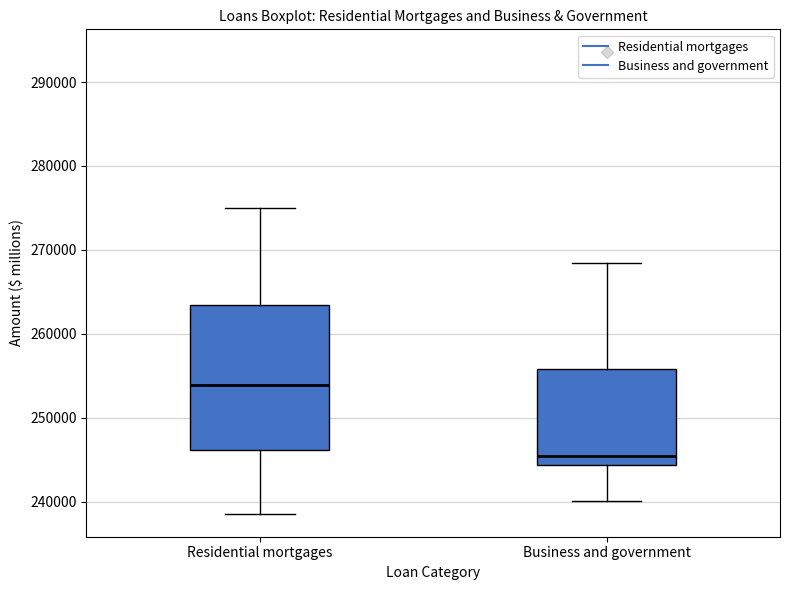

Where does the upper whisker of the box for Business and government end on the y-axis? The values are not printed on the chart, so give them approximately, as read against the axis.

268000